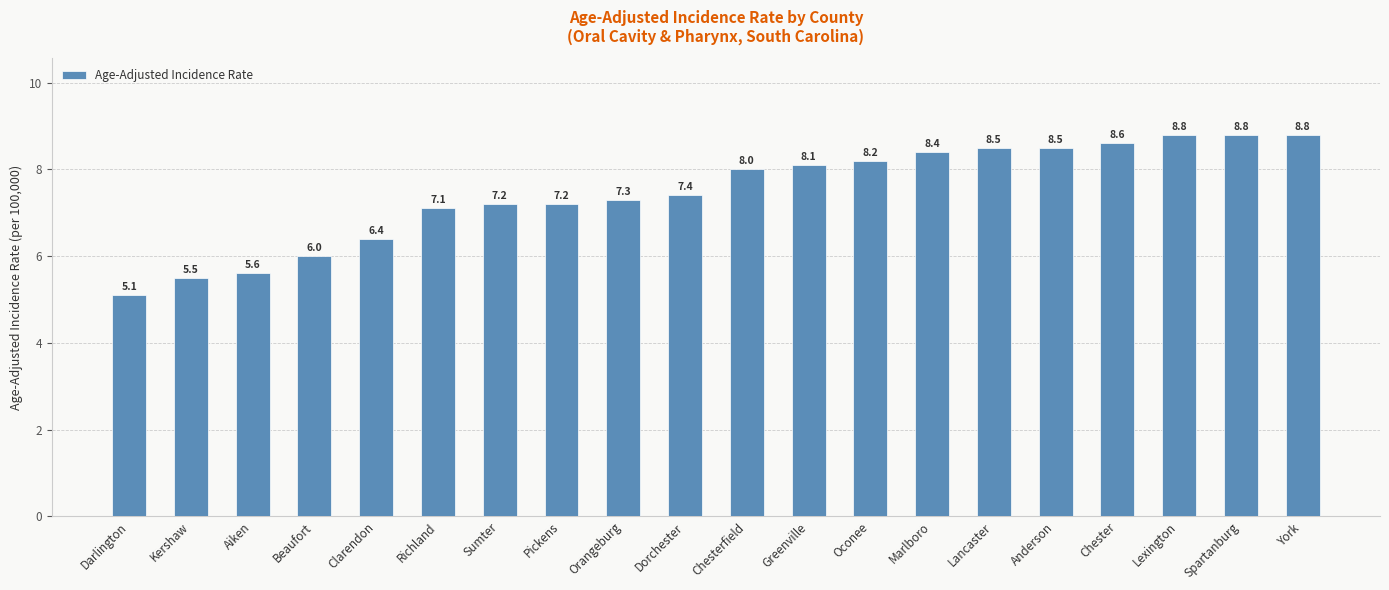

Does the chart contain any negative values?

No